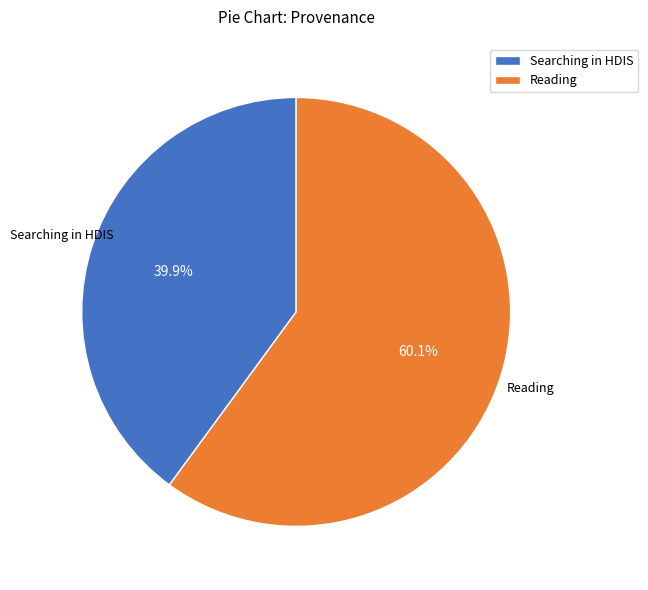

Rank the categories by value from lowest to highest.

Searching in HDIS, Reading